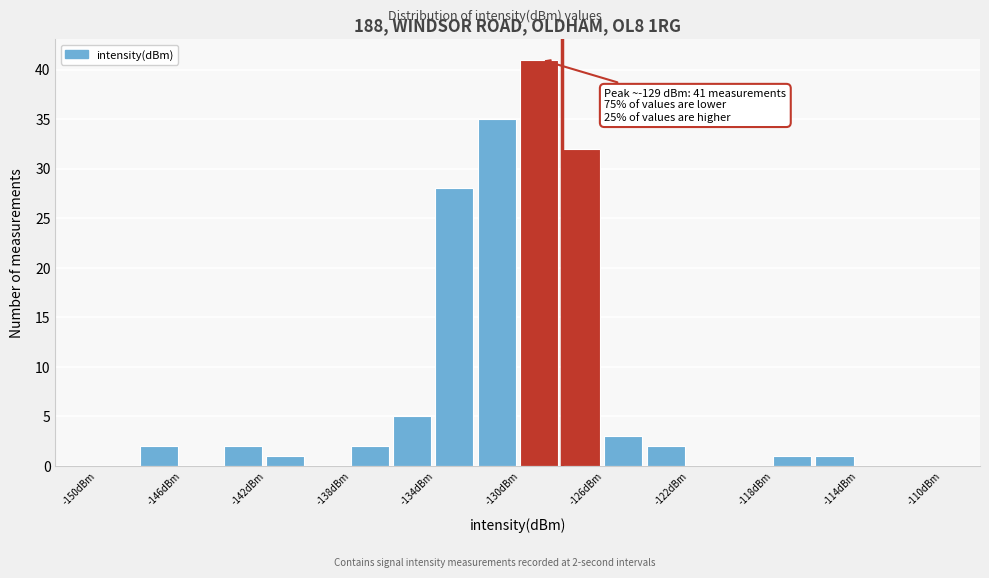

Which range on the x-axis has the tallest bar?

-130 to -128